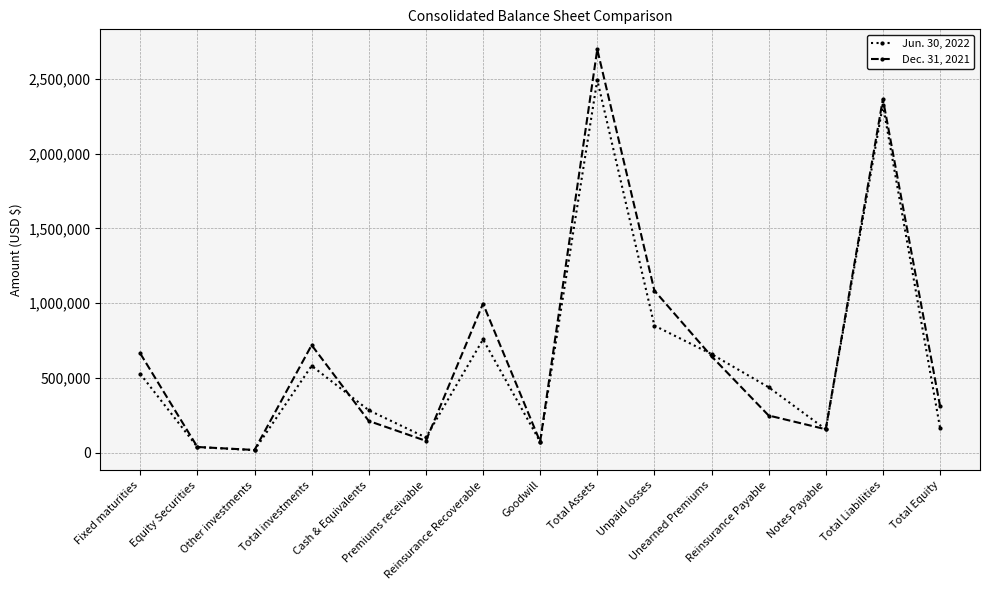

How many distinct data groups are displayed?

2